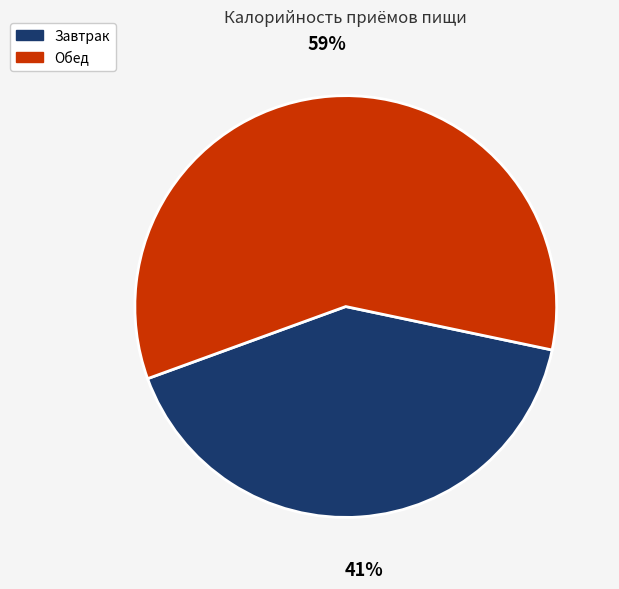

To the nearest percent, what is the average slice percentage?

50%